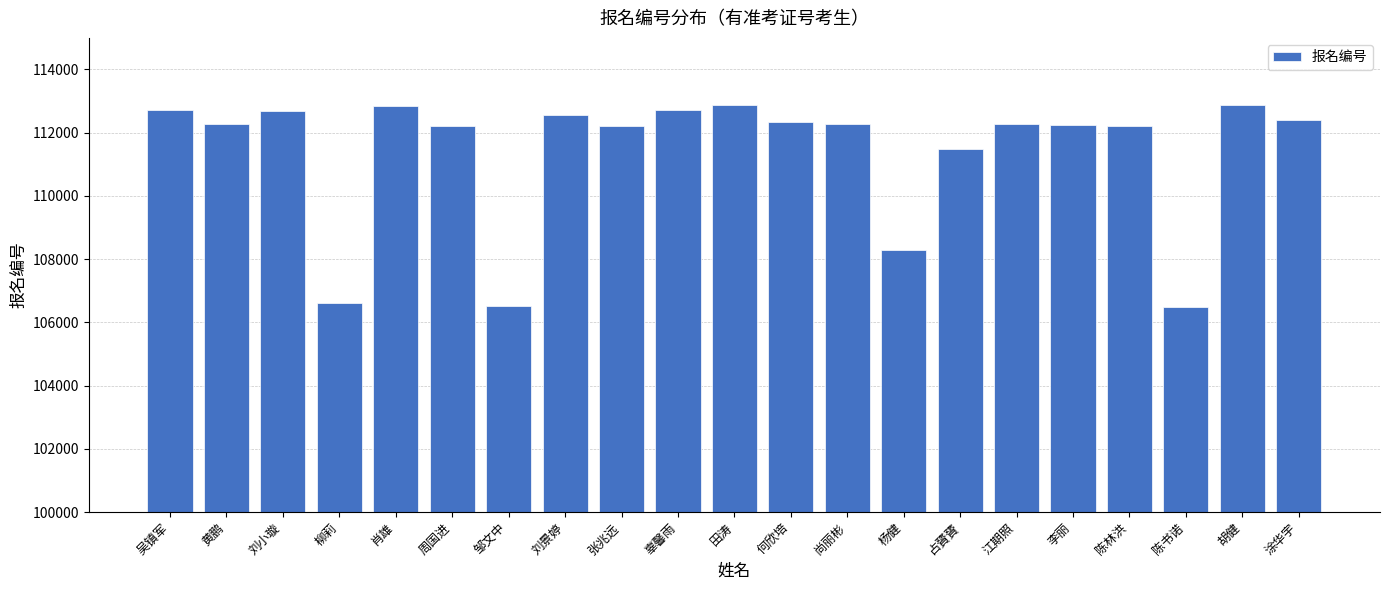

What is the average value?

111385